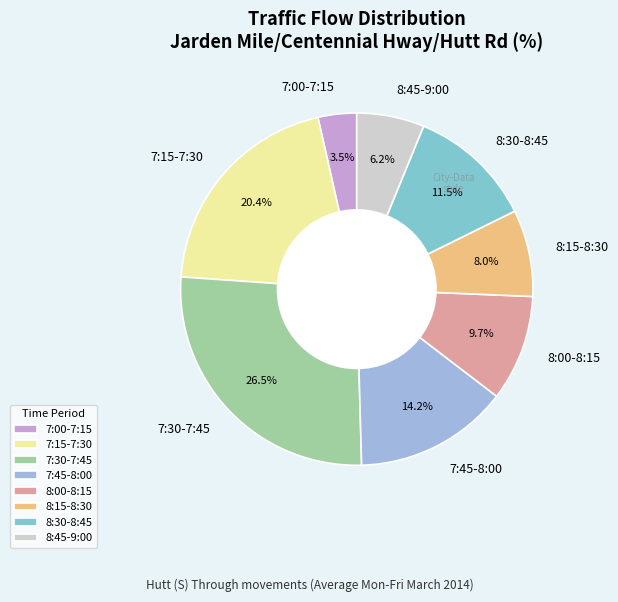

To the nearest percent, what is the combined percentage of 8:15-8:30 and 7:45-8:00?

22%